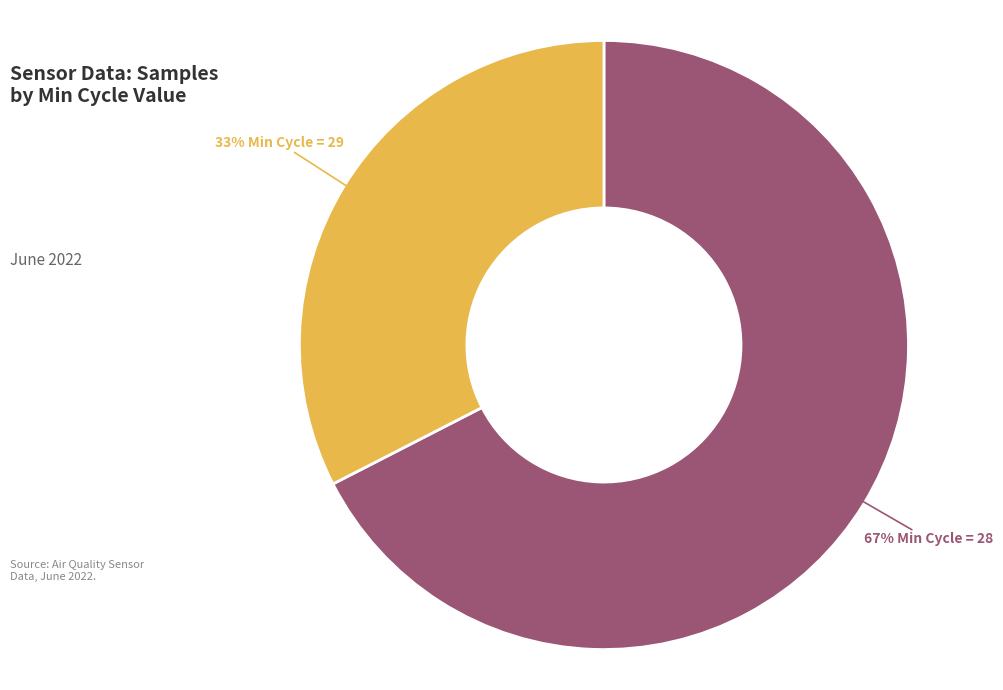

To the nearest percent, what is the average slice percentage?

50%